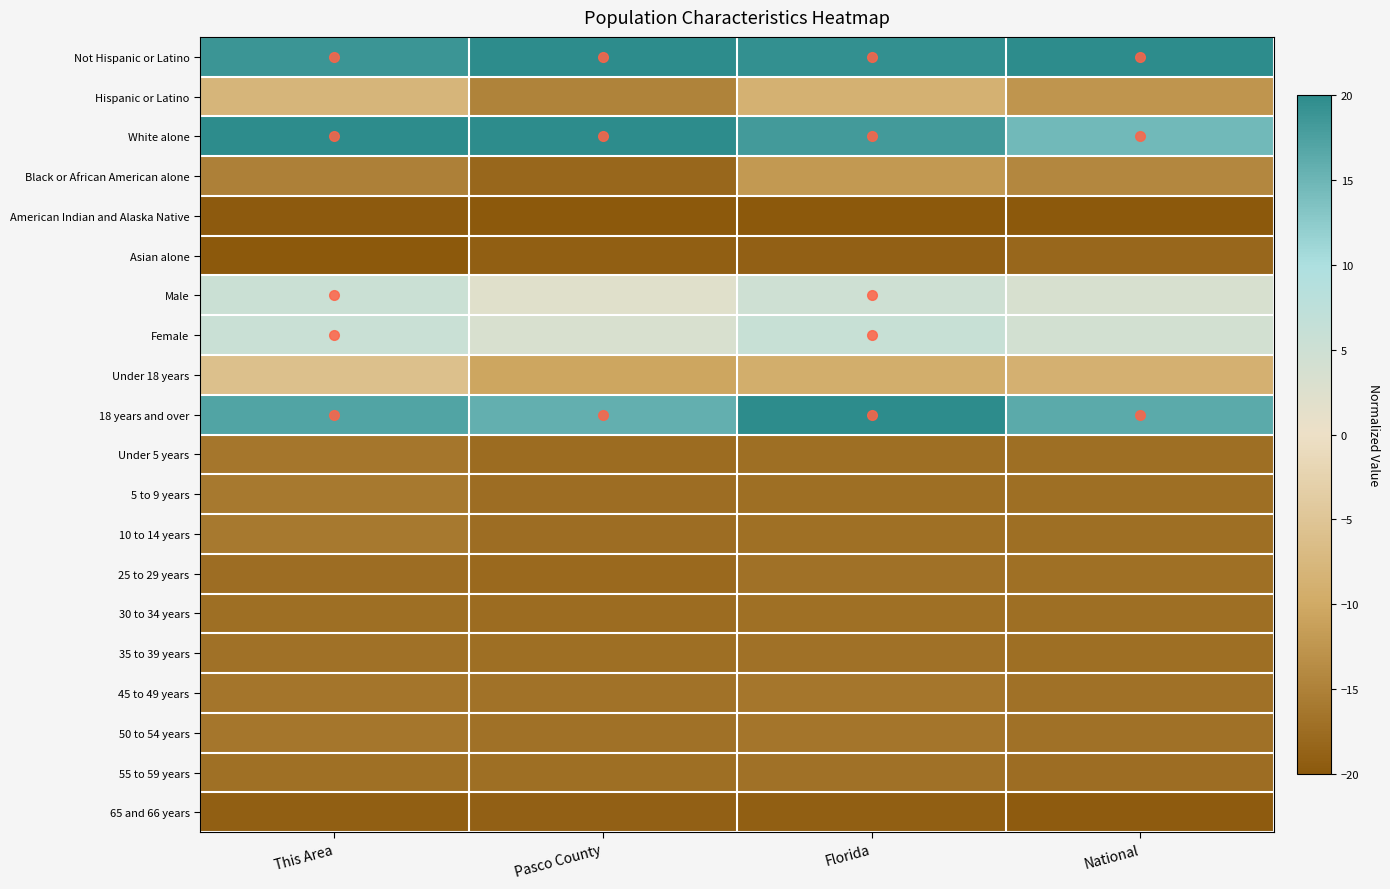

Between Florida and This Area, which is larger?

Florida